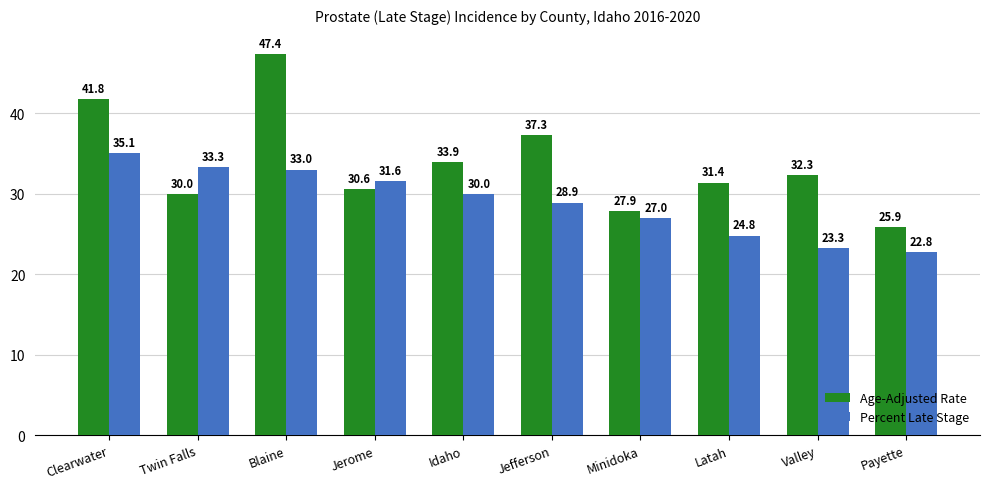

True or false: Age-Adjusted Rate has a value of 32.3 at Valley.

True